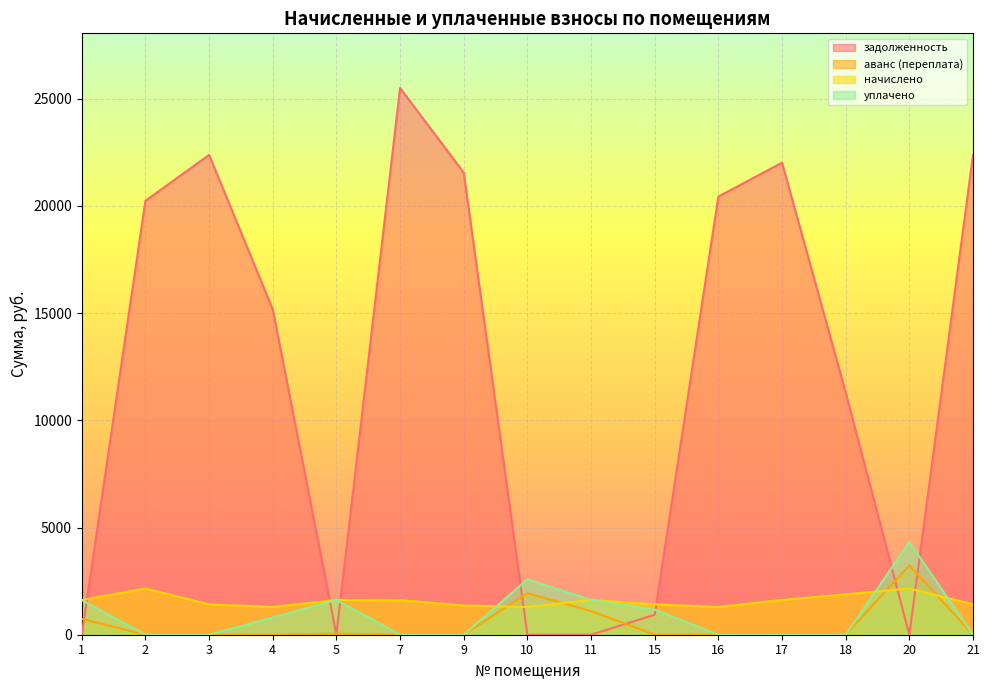

Which series has the widest spread of values?

задолженность